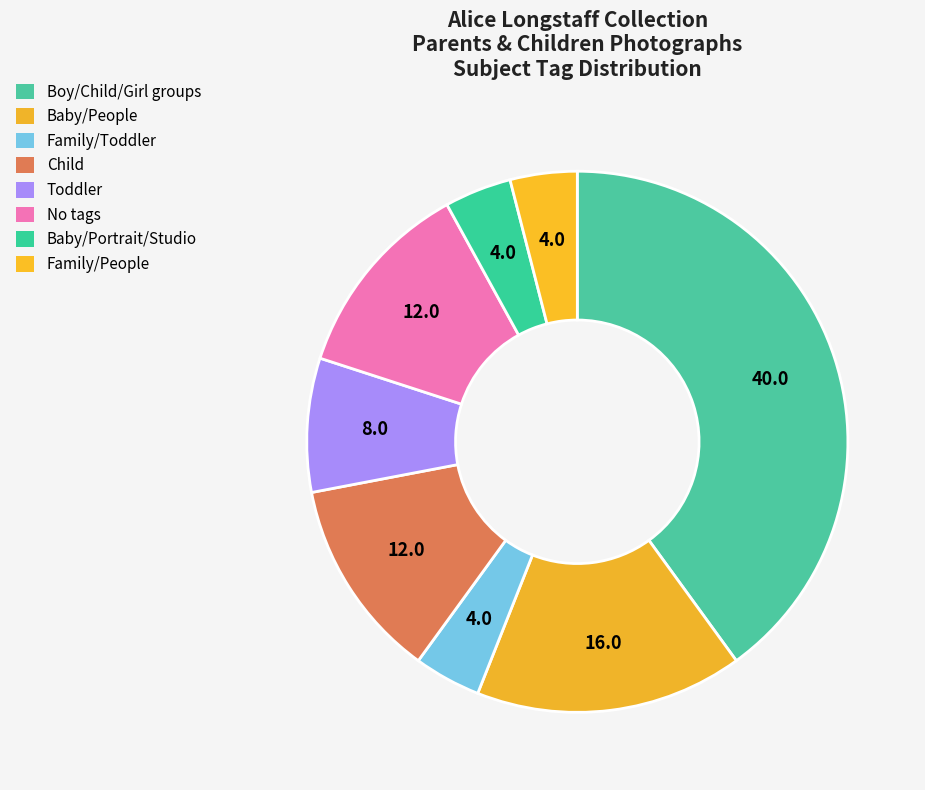

Count the number of slices in the pie.

8